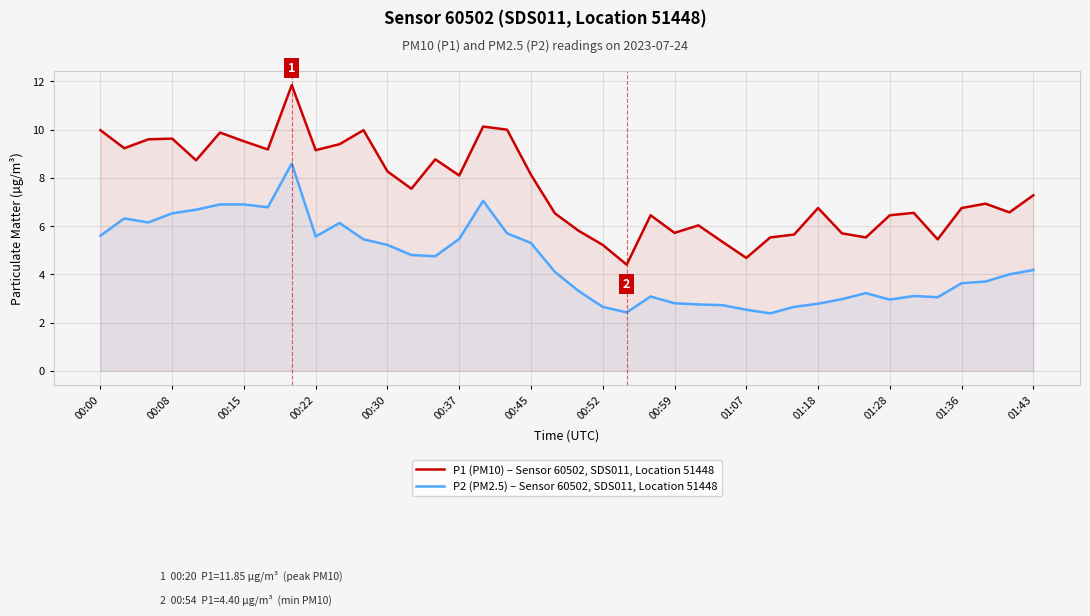

What are all the series names shown in the legend?

P1 (PM10) – Sensor 60502, SDS011, Location 51448, P2 (PM2.5) – Sensor 60502, SDS011, Location 51448